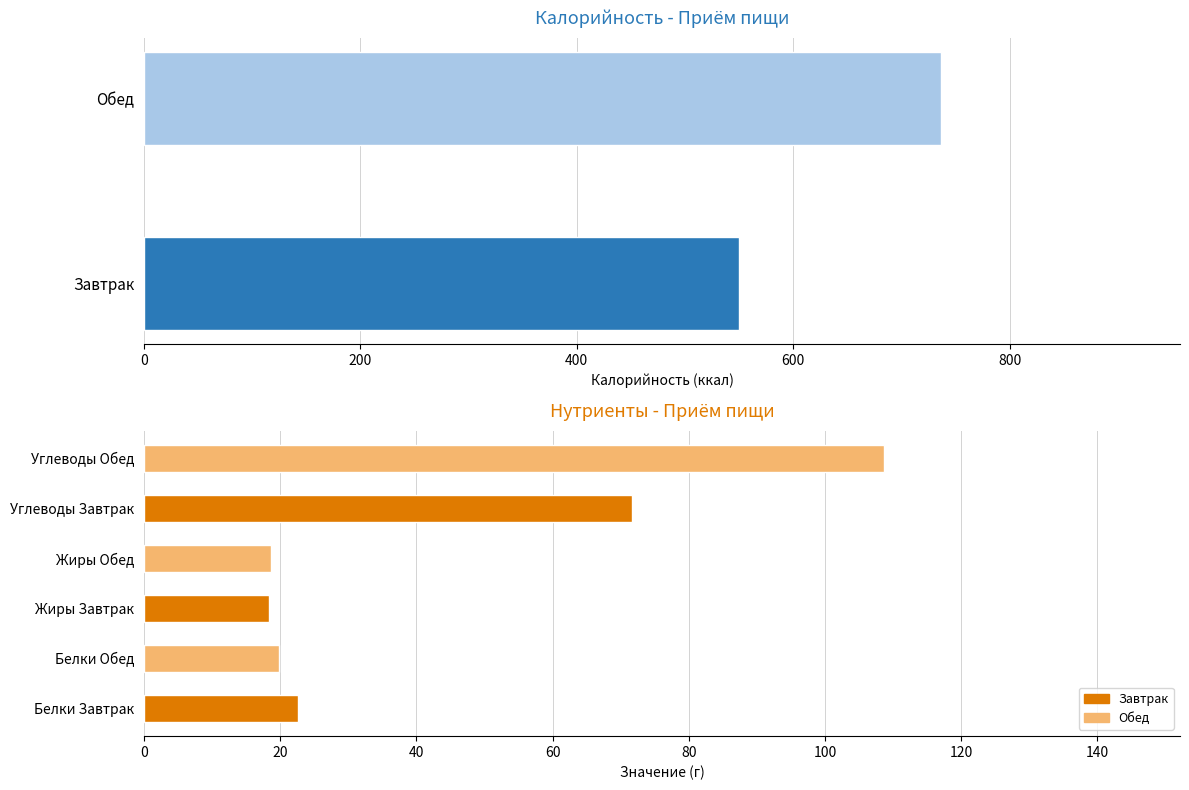

What is the value of the Завтрак bar at the 2nd from the left?

18.4